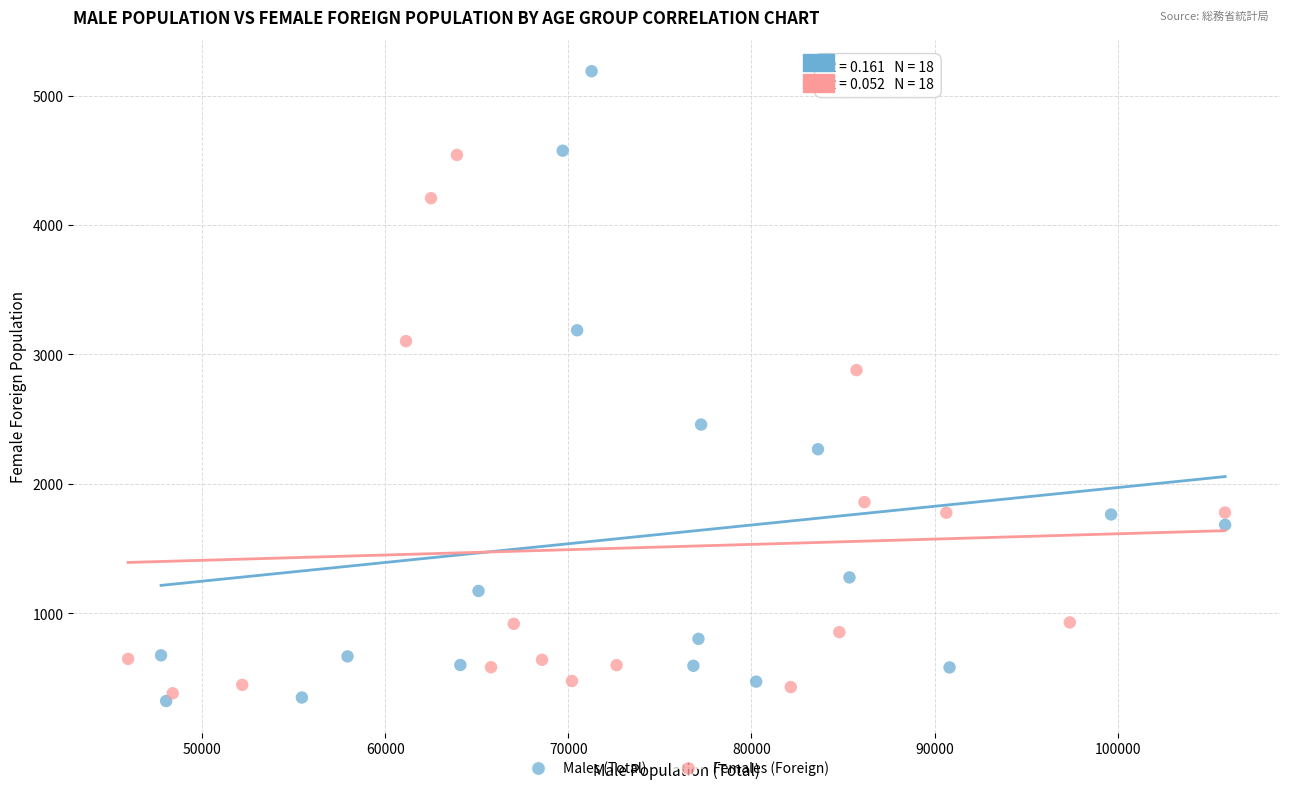

Which series contains the highest Y value?

Males (Total)